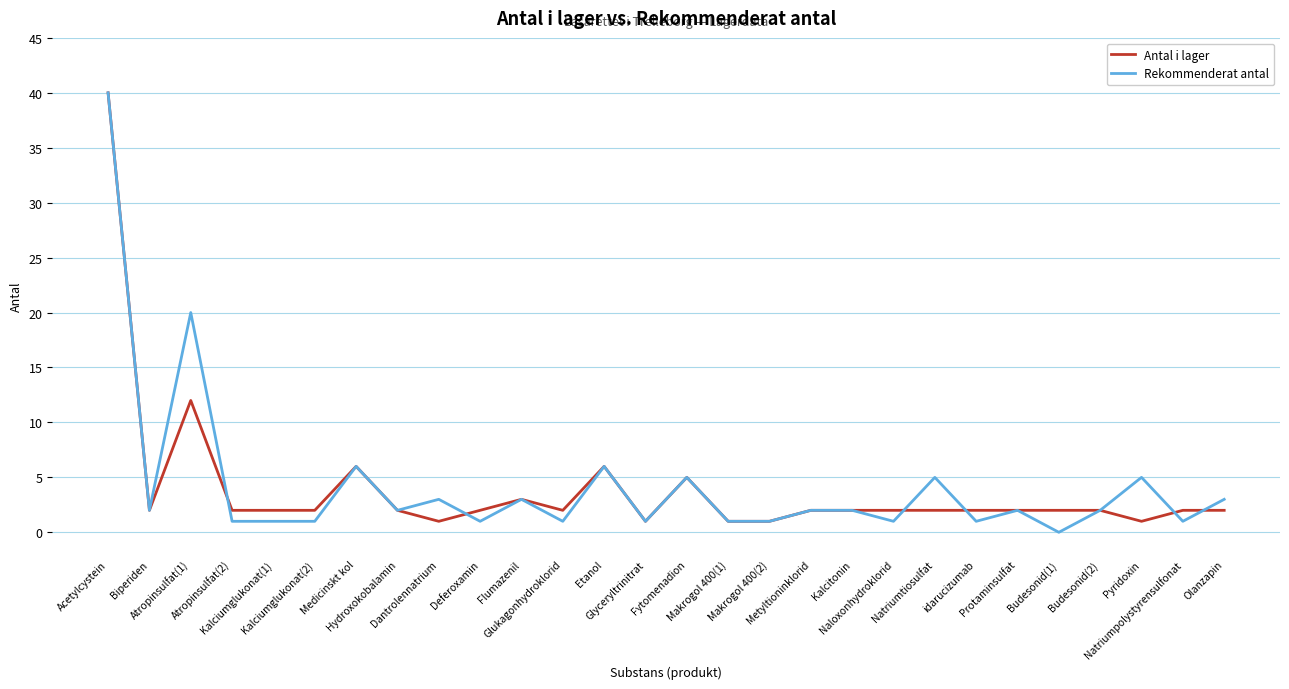

What is the highest value of the Antal i lager series?

40